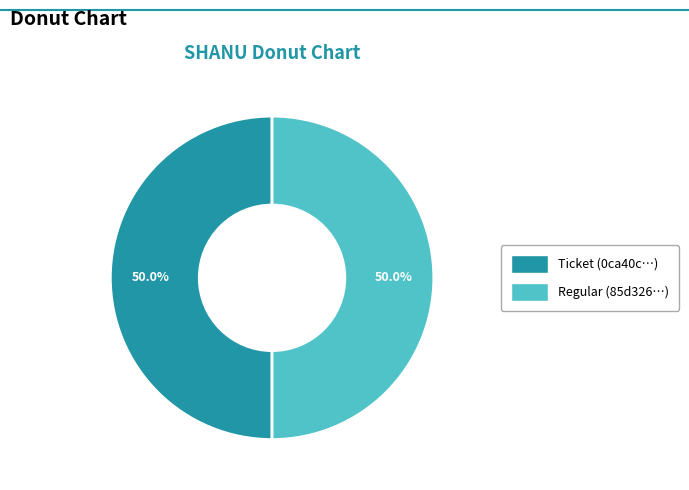

Approximately how many times larger is the value at Ticket (0ca40c…) compared to Regular (85d326…)?

1.0